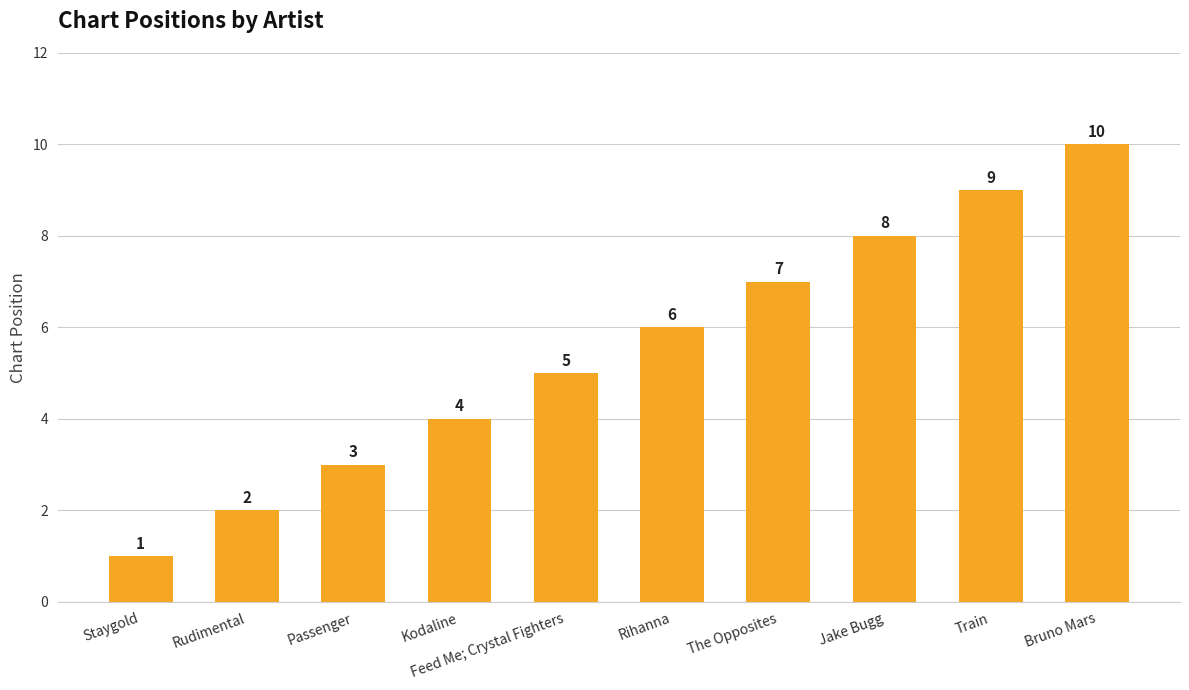

What is the difference between the values at Bruno Mars and Kodaline?

6